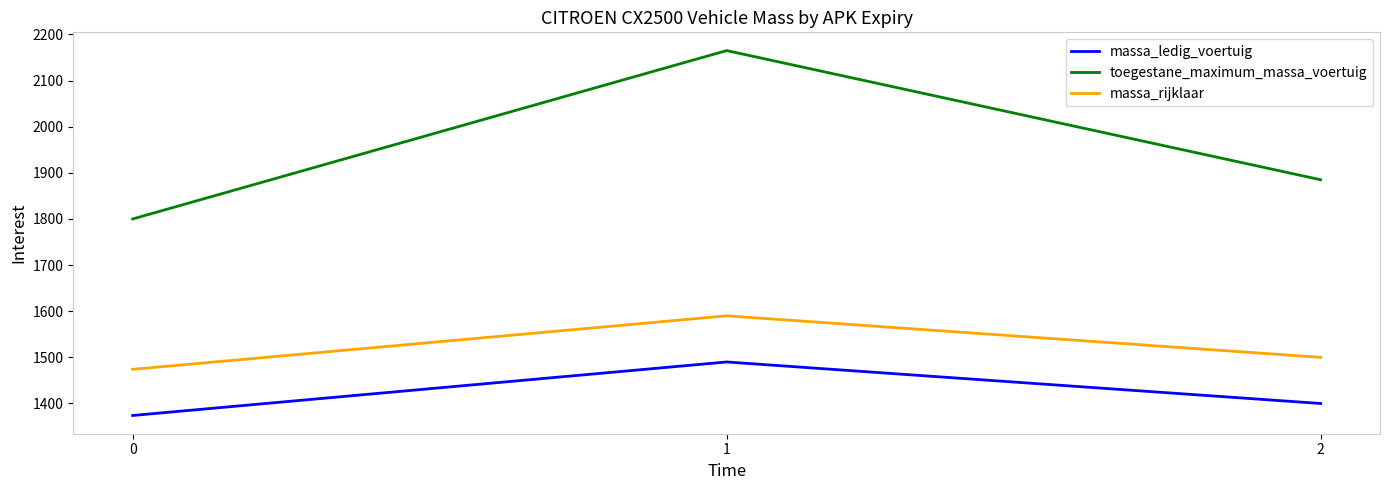

What are all the series names shown in the legend?

massa_ledig_voertuig, toegestane_maximum_massa_voertuig, massa_rijklaar